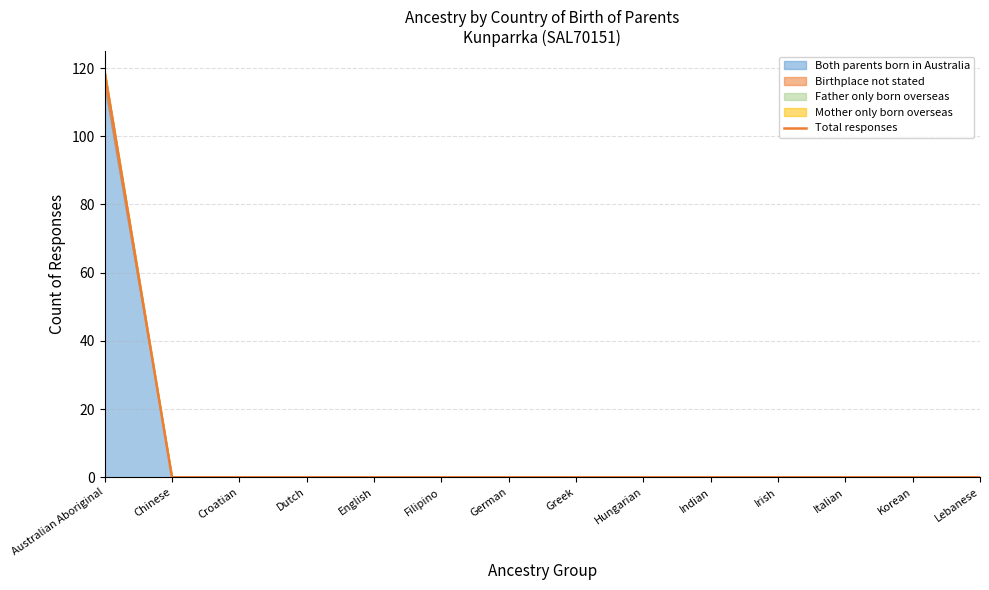

What is the label of the 5th point from the left?

English